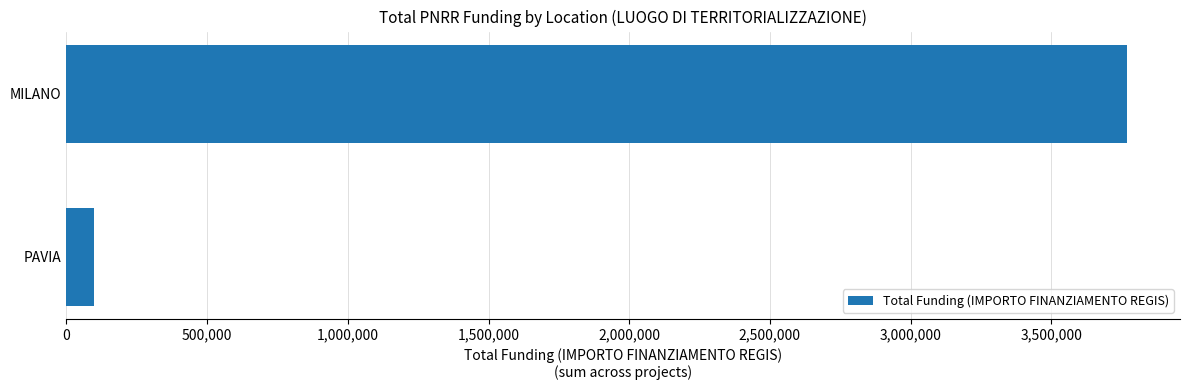

At which category does the chart reach its peak across all series?

MILANO